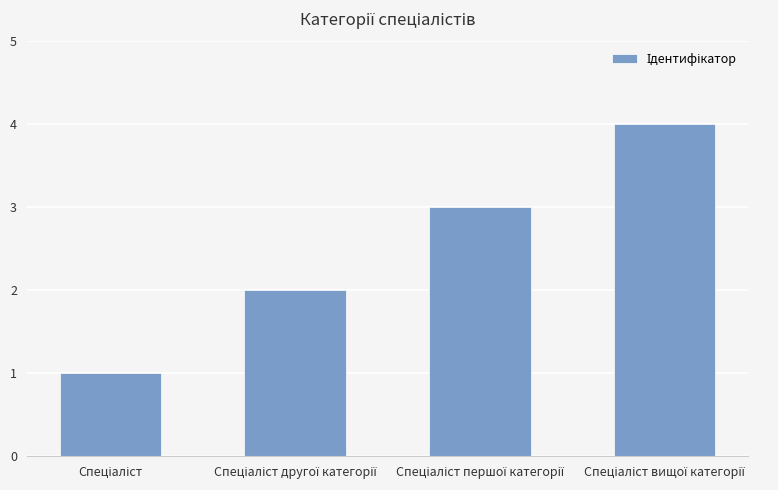

What is the sum of all values?

10